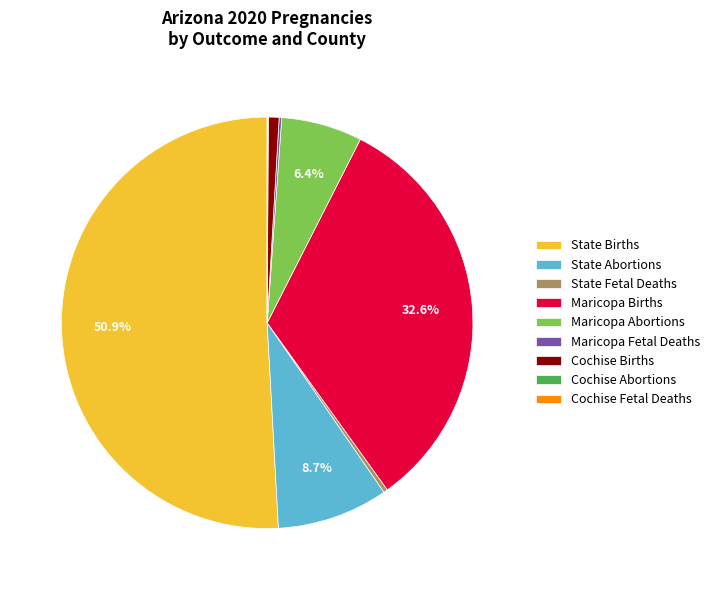

Approximately how many times larger is the value at Maricopa Births compared to State Abortions?

3.7